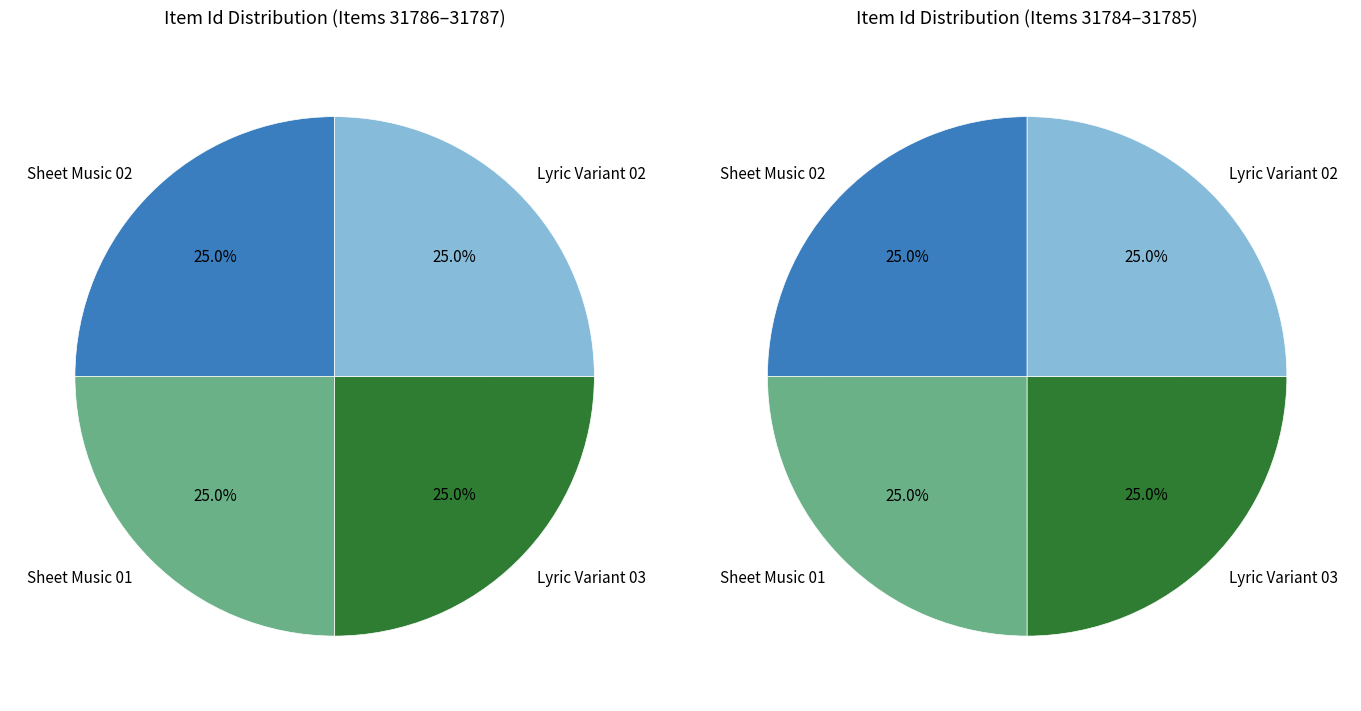

How many segments does this pie chart have?

4